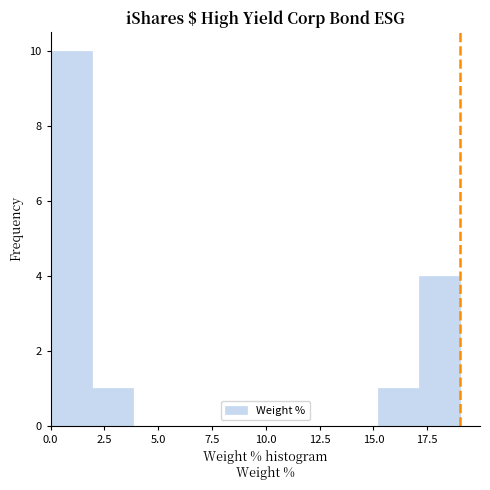

Around what value on the x-axis is the tallest bar? Give the approximate position of its centre, as read against the axis.

1.0